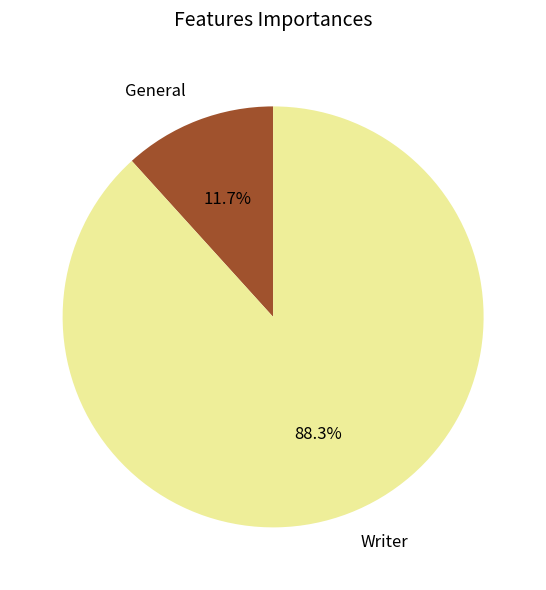

To the nearest percent, what is the difference between the Writer and General slice percentages?

77%